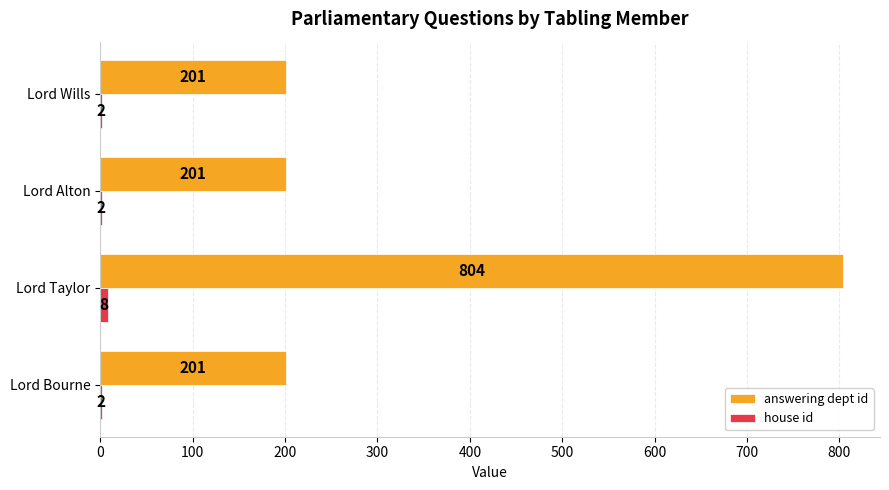

Which series changed the most between Lord Bourne and Lord Taylor?

answering dept id